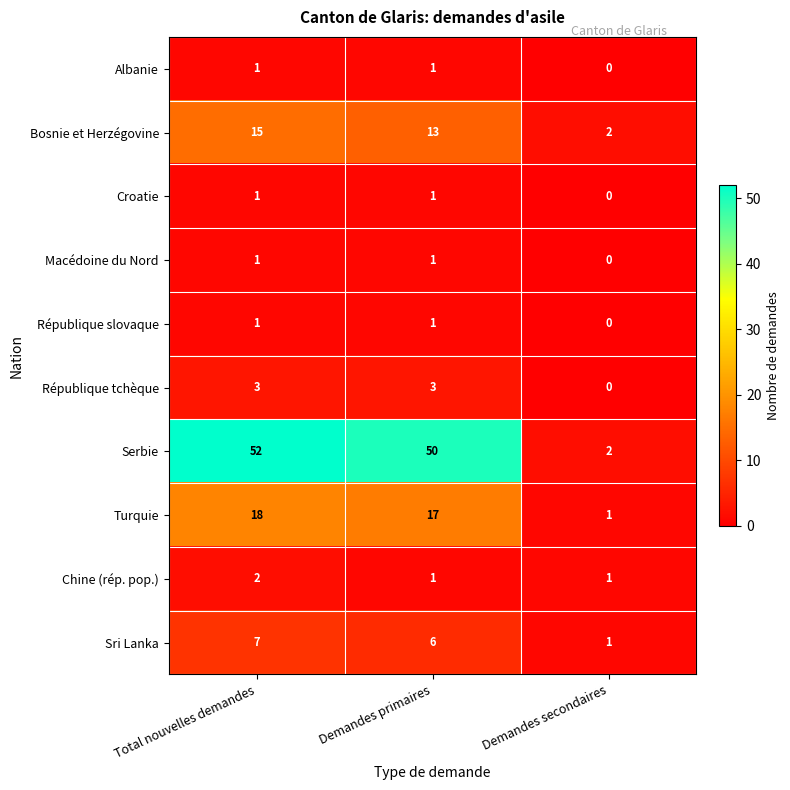

What is the difference between the maximum and minimum values in the Serbie series?

50